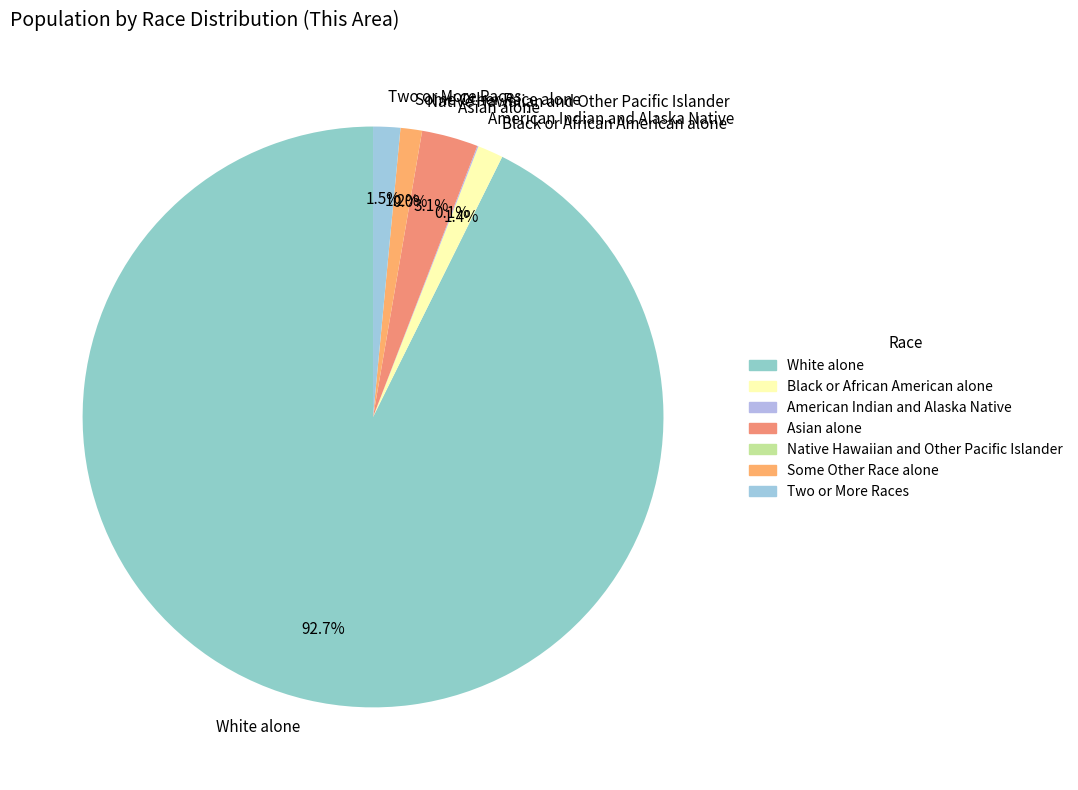

What is the largest slice in the pie chart?

White alone